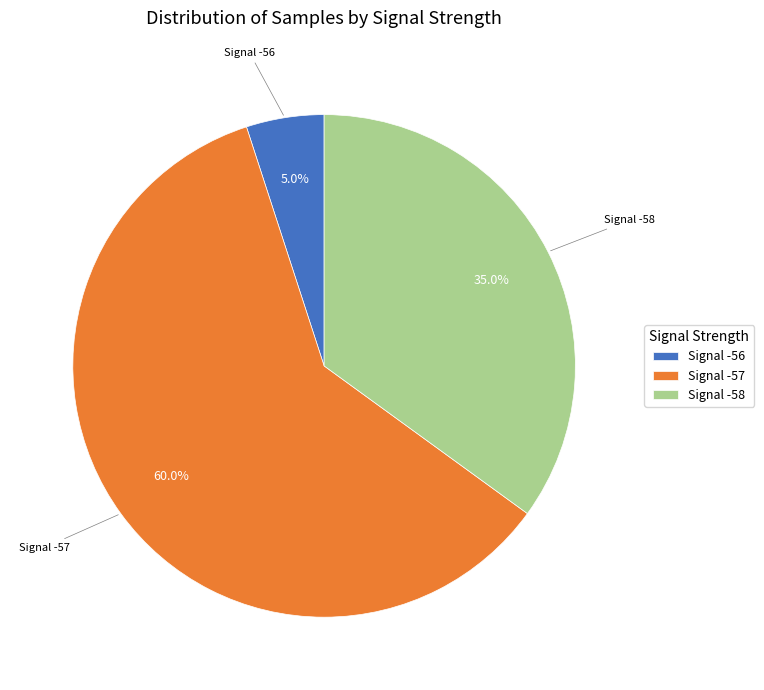

What is the majority slice?

Signal -57